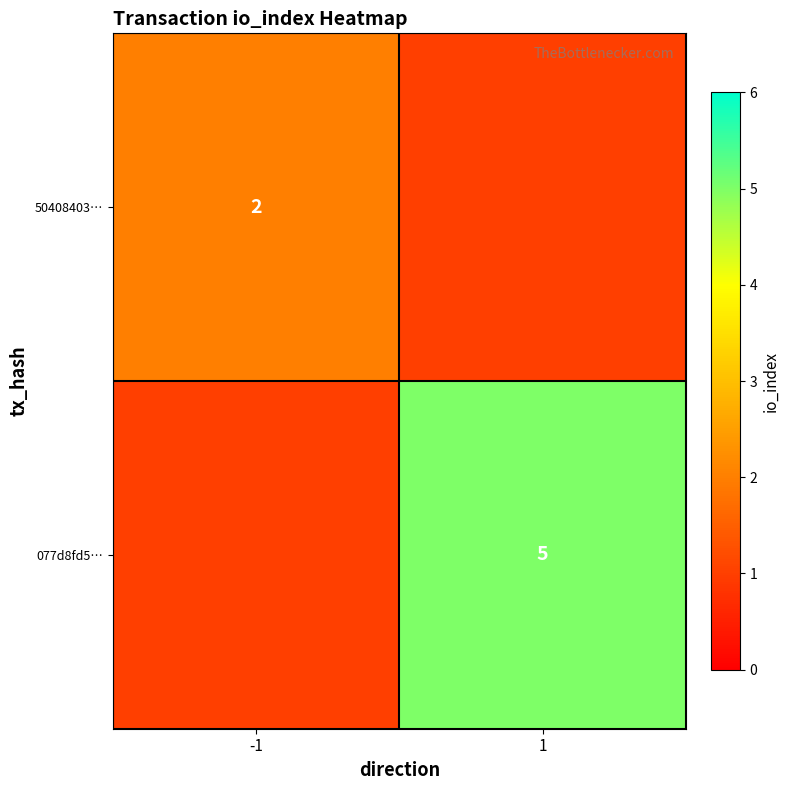

The 50408403… series shows 2 at -1. True or false?

True